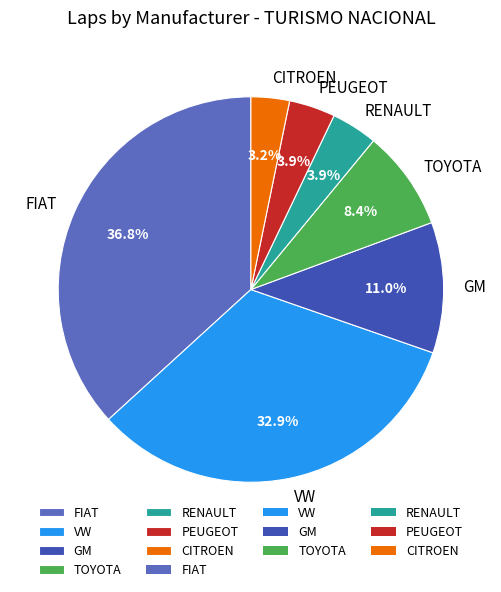

Combined, do TOYOTA and FIAT account for over 50%?

No